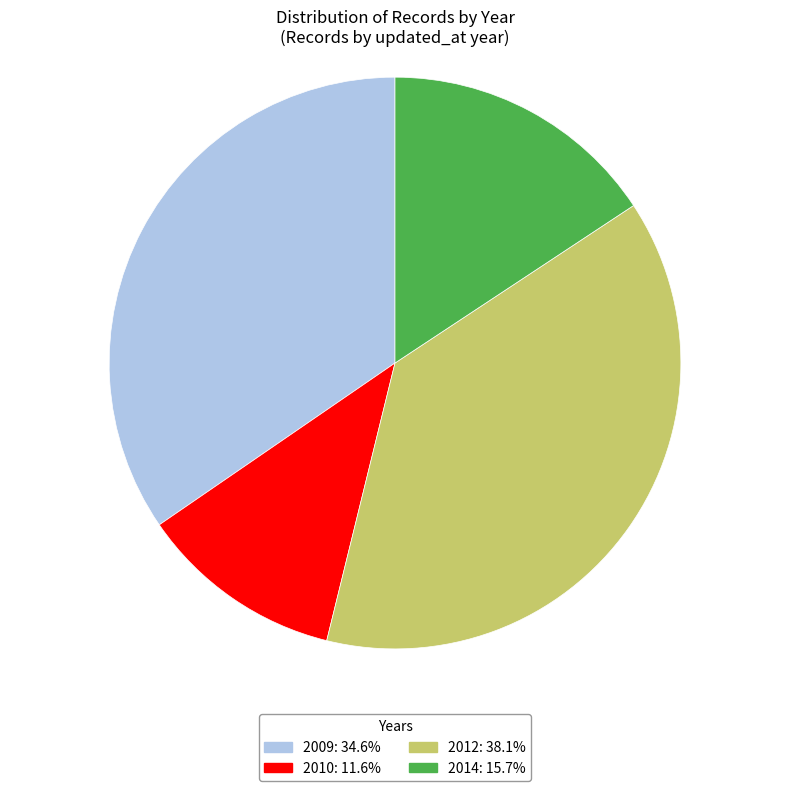

Does any single category account for the majority?

No